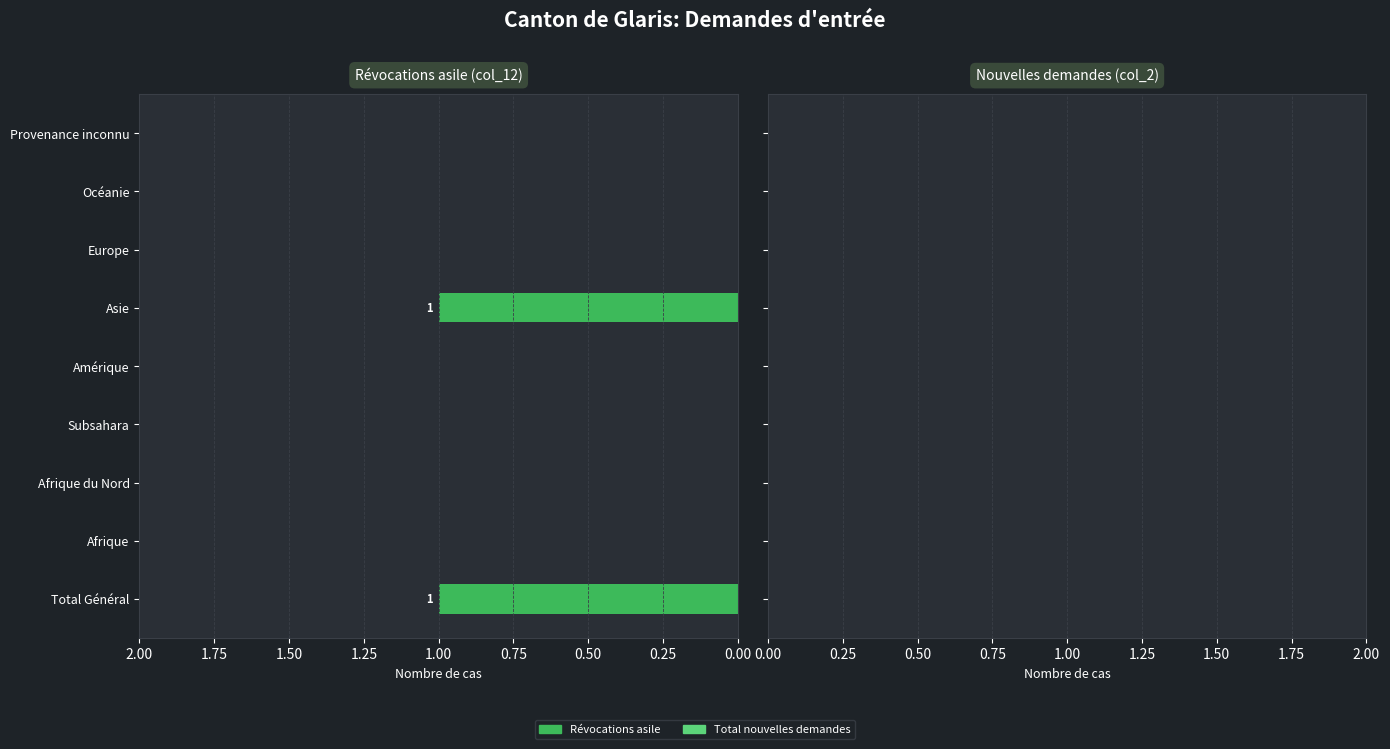

Reading bottom to top, transcribe all the data shown in this chart.

Total Général=1	Afrique=0	Afrique du Nord=0	Subsahara=0	Amérique=0	Asie=1	Europe=0	Océanie=0	Provenance inconnu=0